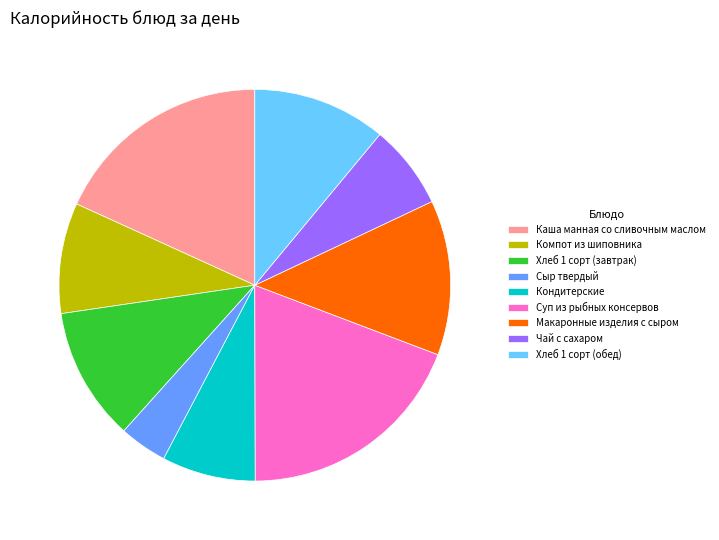

Which slice is the smallest?

Сыр твердый